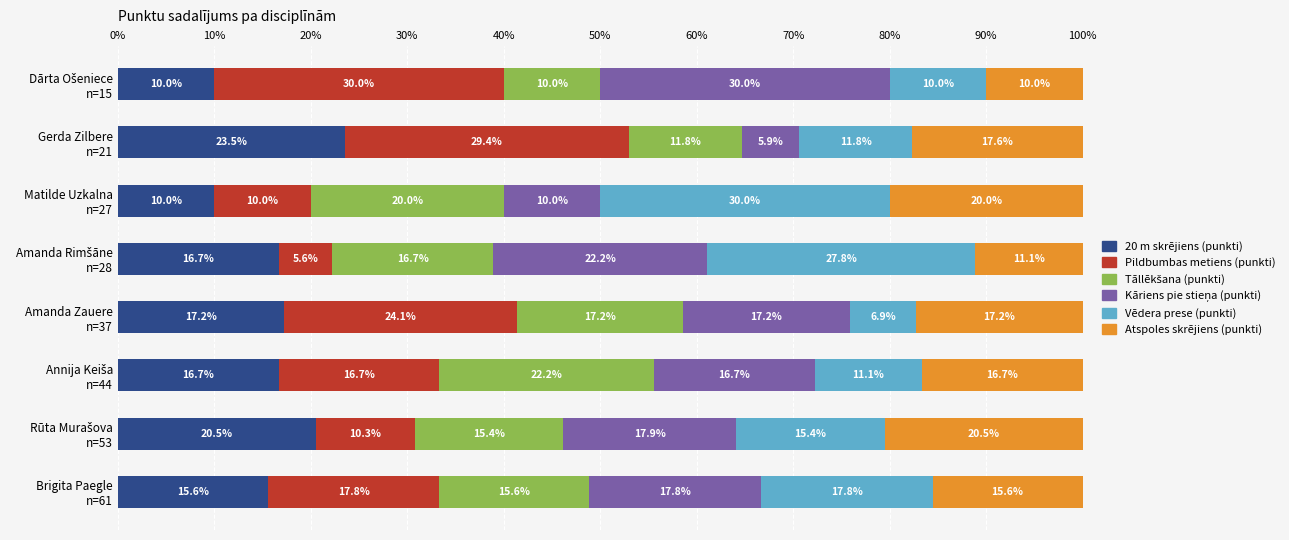

What is the lowest value of the 20 m skrējiens (punkti) series?

10.0